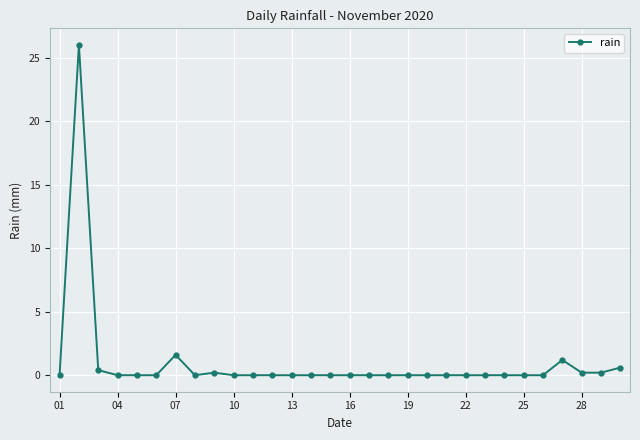

Reading left to right, transcribe all the data shown in this chart.

0.0	26.0	0.4	0.0	0.0	0.0	1.6	0.0	0.2	0.0	0.0	0.0	0.0	0.0	0.0	0.0	0.0	0.0	0.0	0.0	0.0	0.0	0.0	0.0	0.0	0.0	1.2	0.2	0.2	0.6